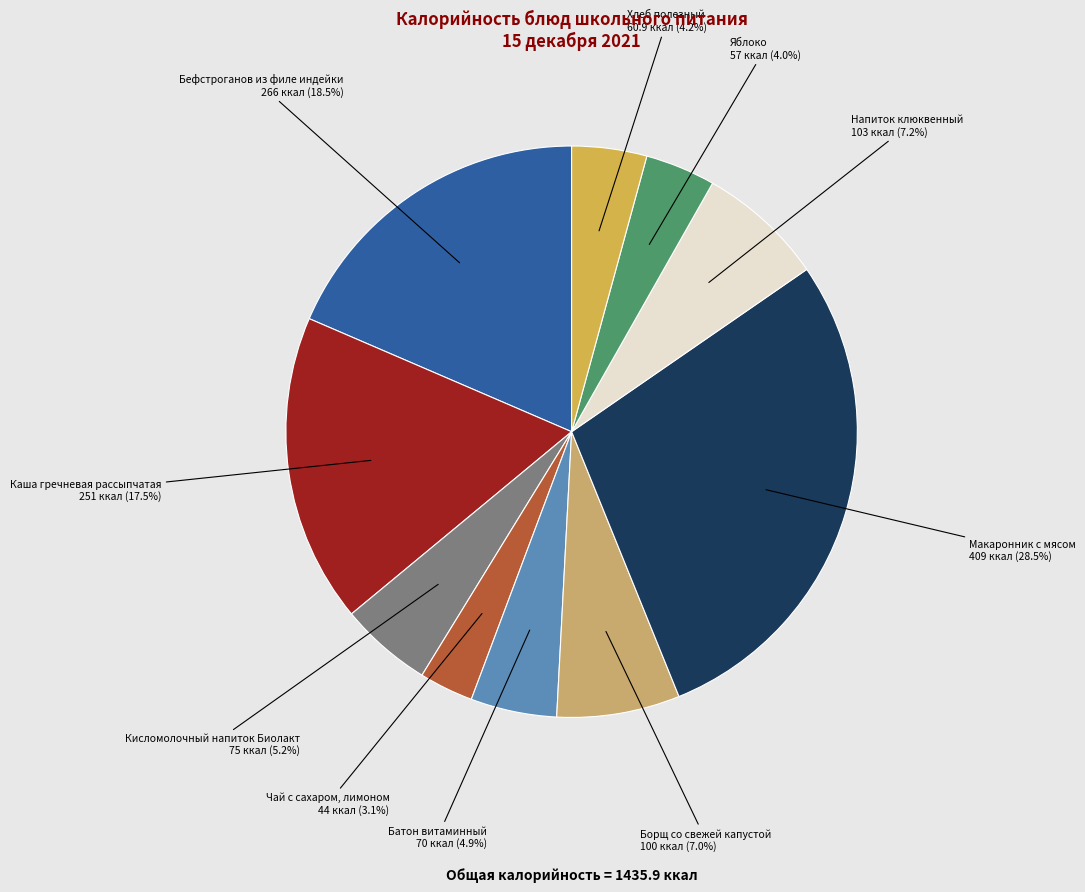

Does any single category account for the majority?

No